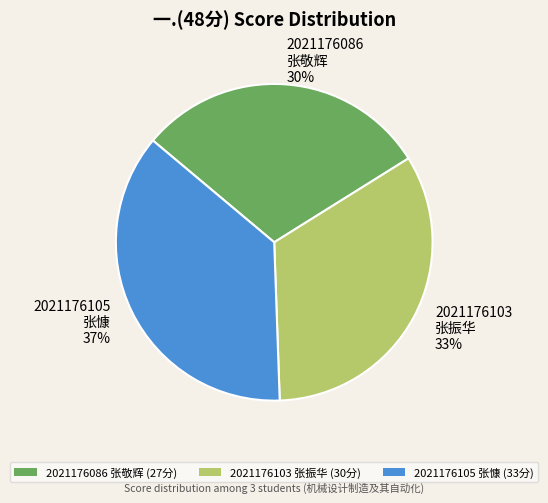

To the nearest percent, what portion does 2021176086 张敬辉 represent?

30%